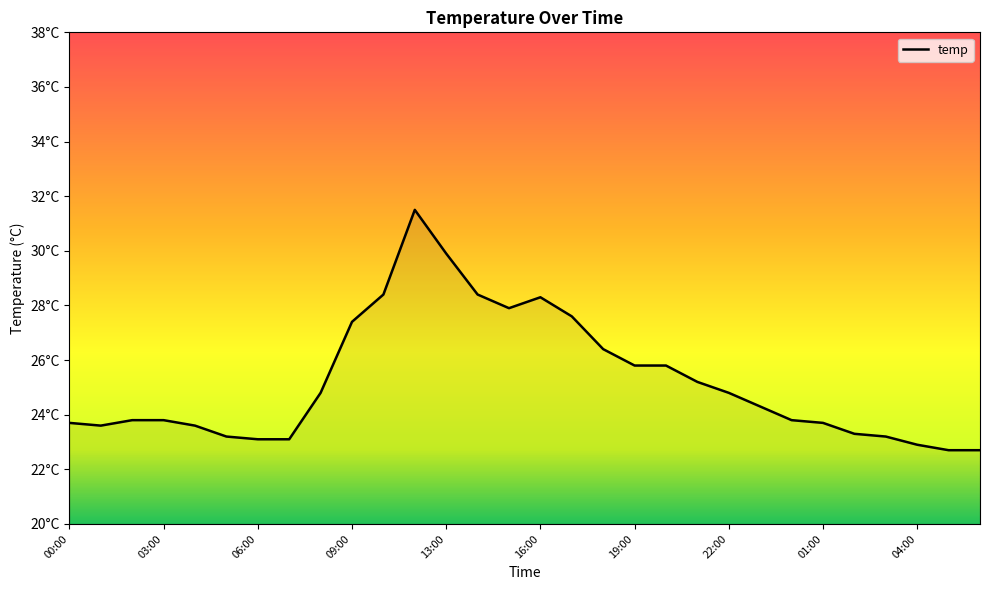

Is this an area chart (filled region under the line)?

Yes